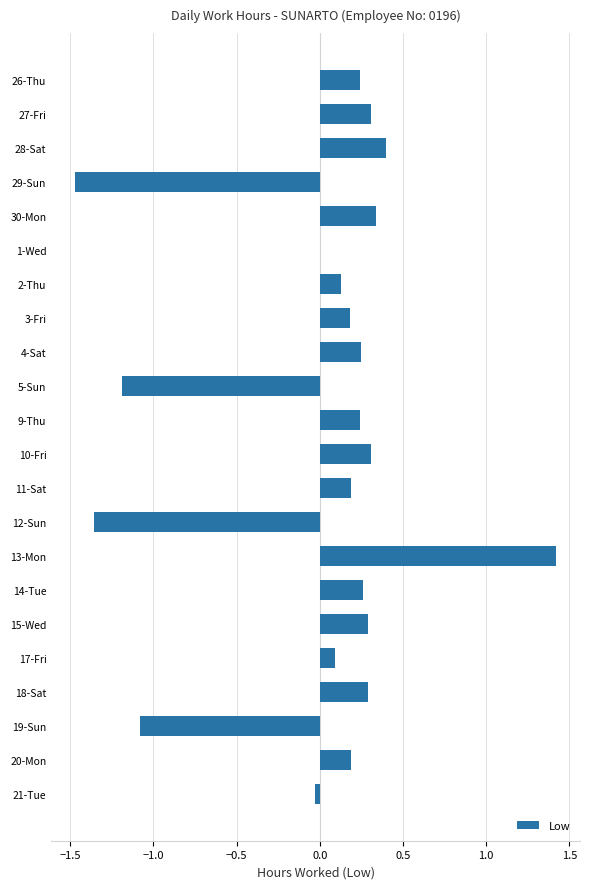

What is the maximum value shown in the chart?

1.4